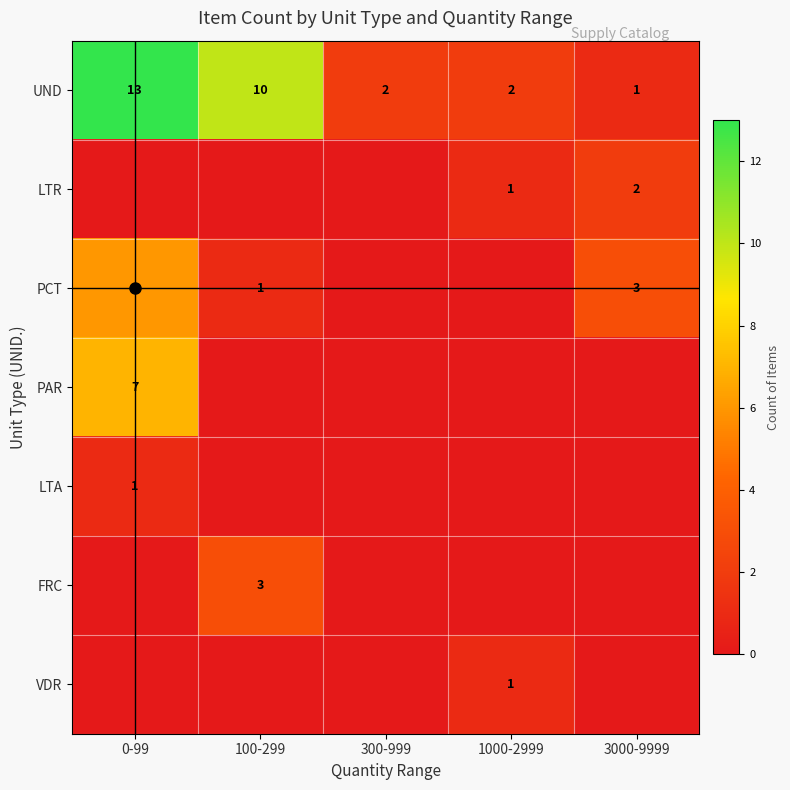

The value of FRC at 0-99 is -2. True or false?

False